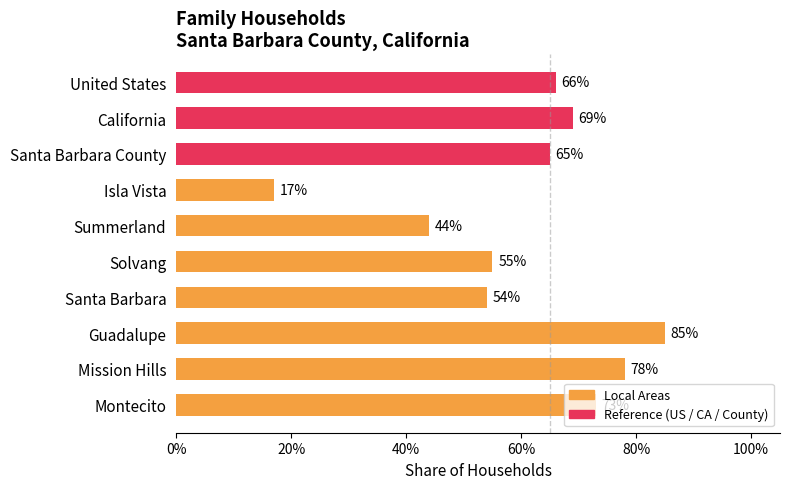

Are the bars horizontal?

Yes